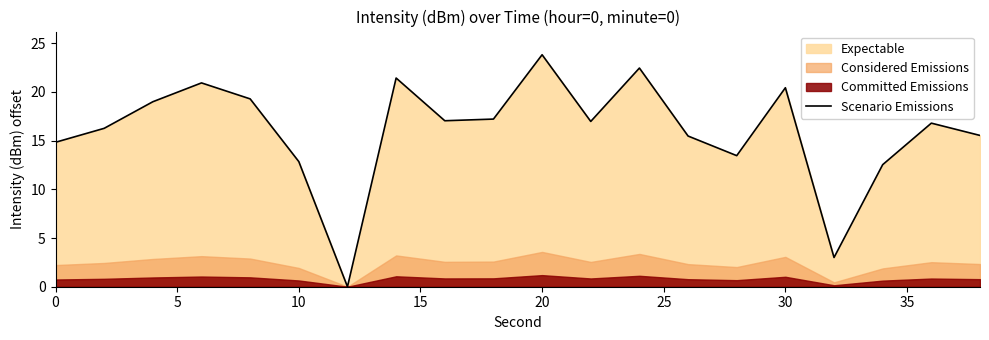

What is the maximum value for Scenario Emissions?

23.8